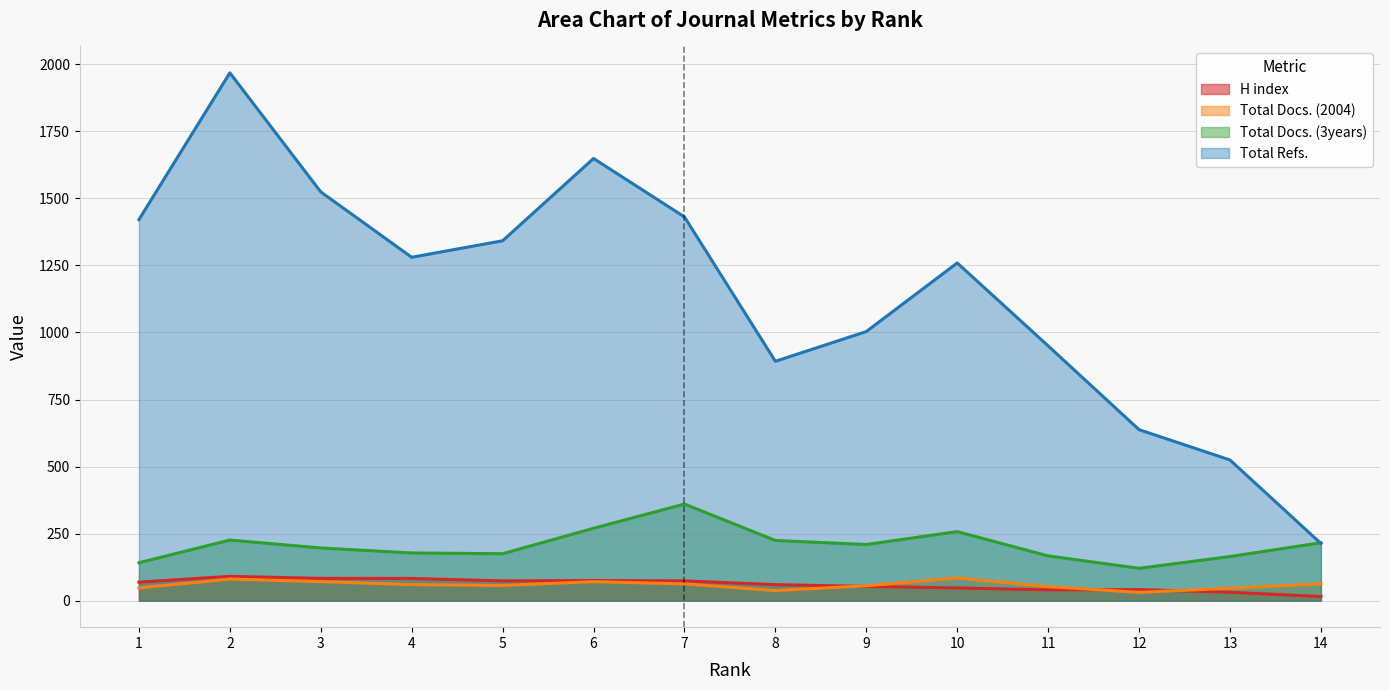

What is the minimum value for Total Docs. (3years)?

121.0